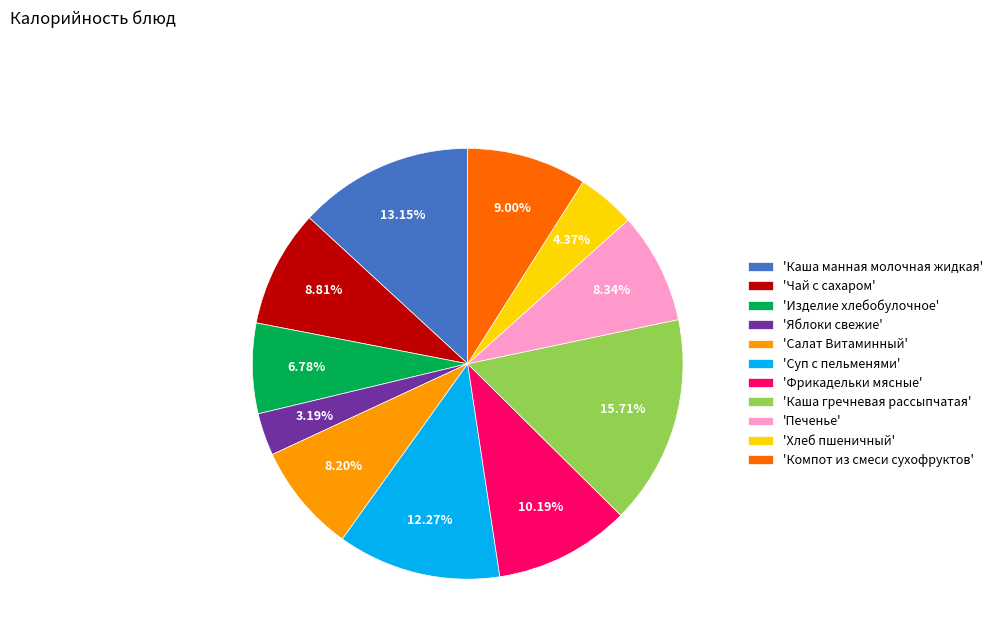

Between 'Салат Витаминный' and 'Каша манная молочная жидкая', which is larger?

'Каша манная молочная жидкая'